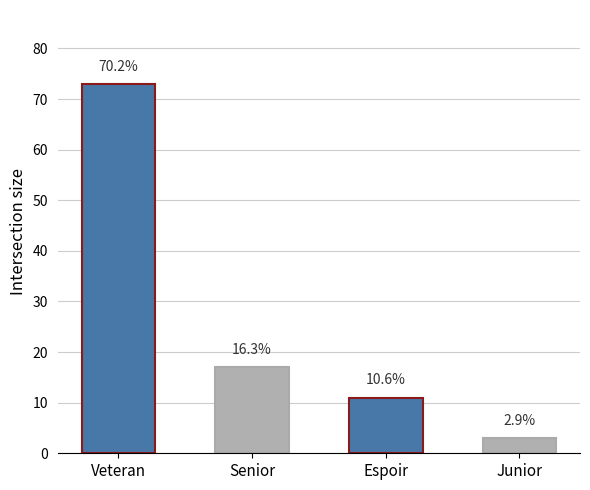

What is the label of the 4th bar from the left?

Junior